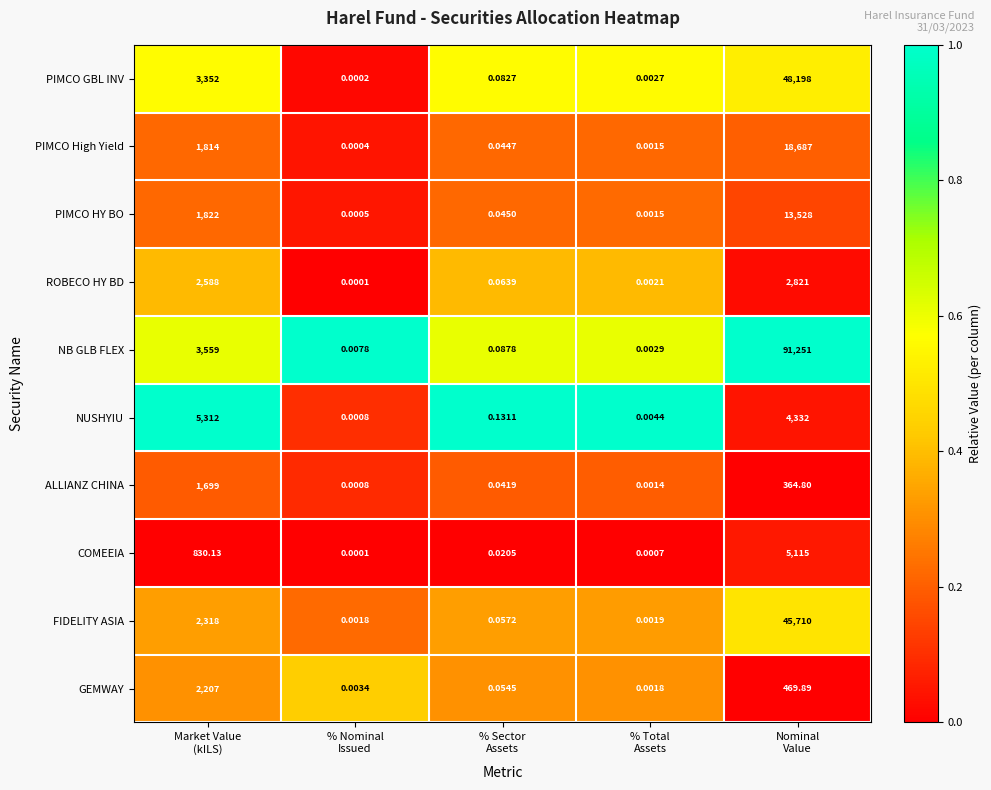

What is the spread (max minus min) of values at Market Value
(kILS)?

4481.9